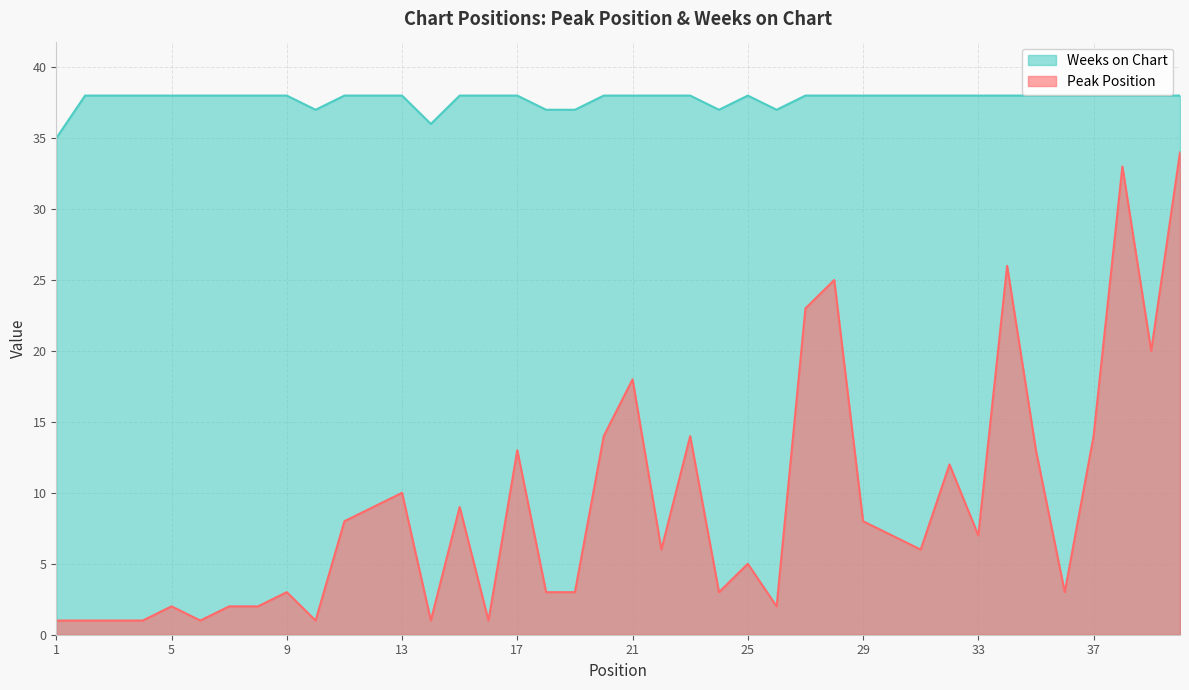

At which category does the chart reach its peak across all series?

2